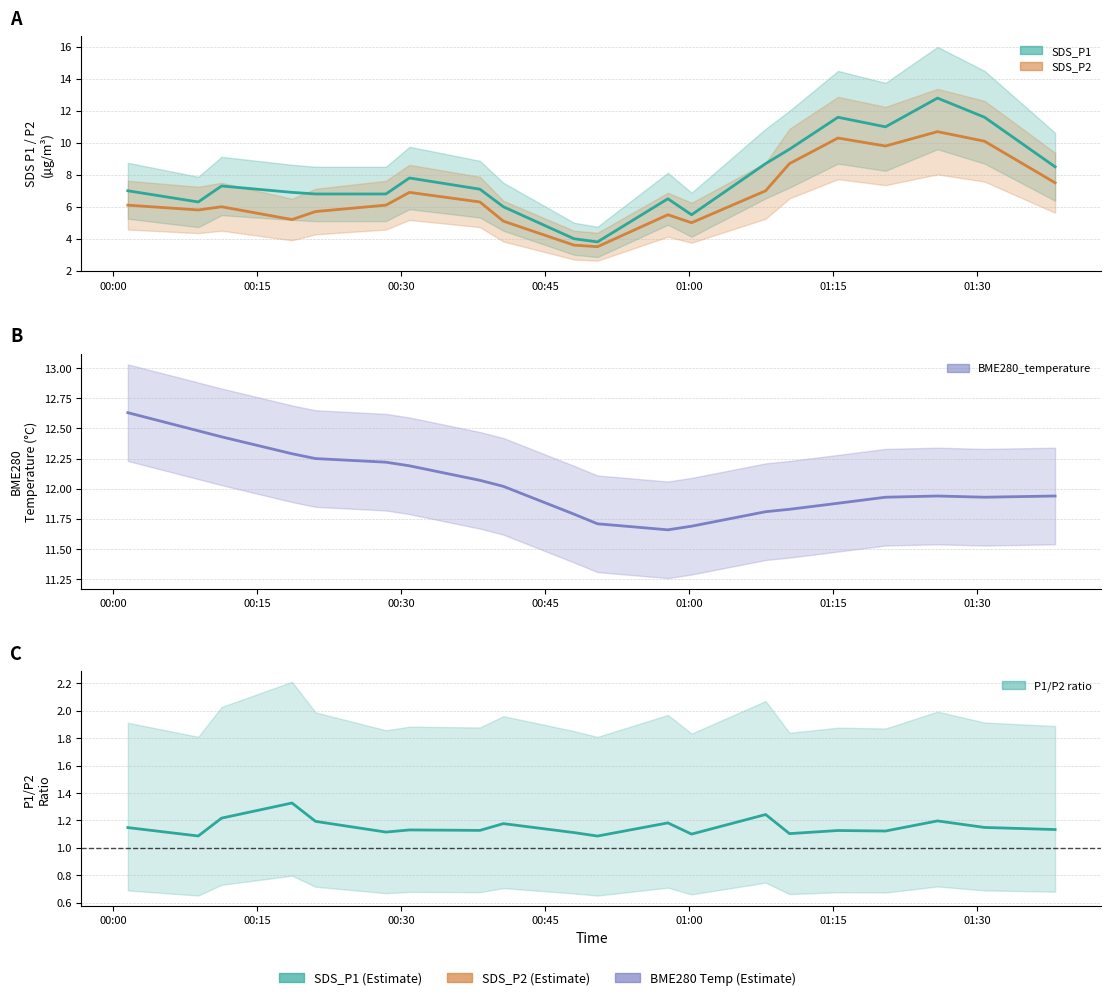

True or false: SDS_P2 estimate and BME280 Temp estimate intersect in this chart.

False